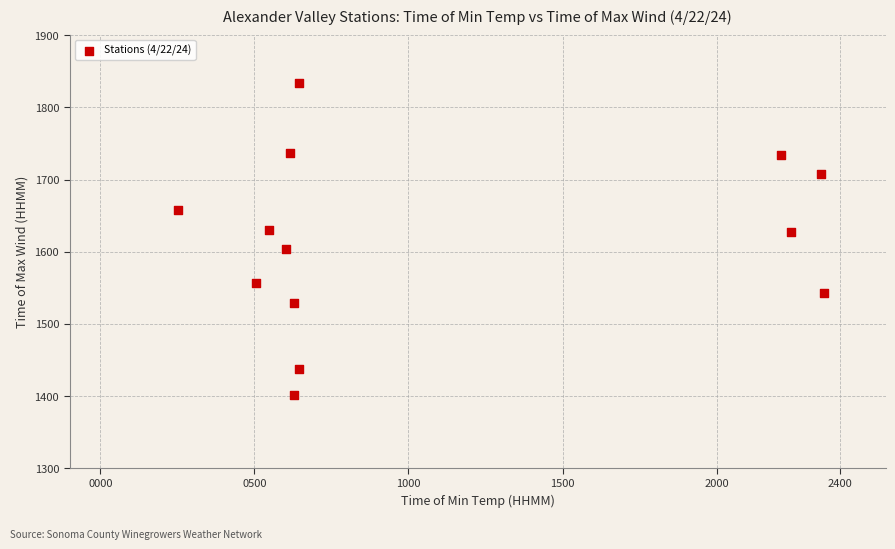

What is the range of X values (max minus min)?

2098